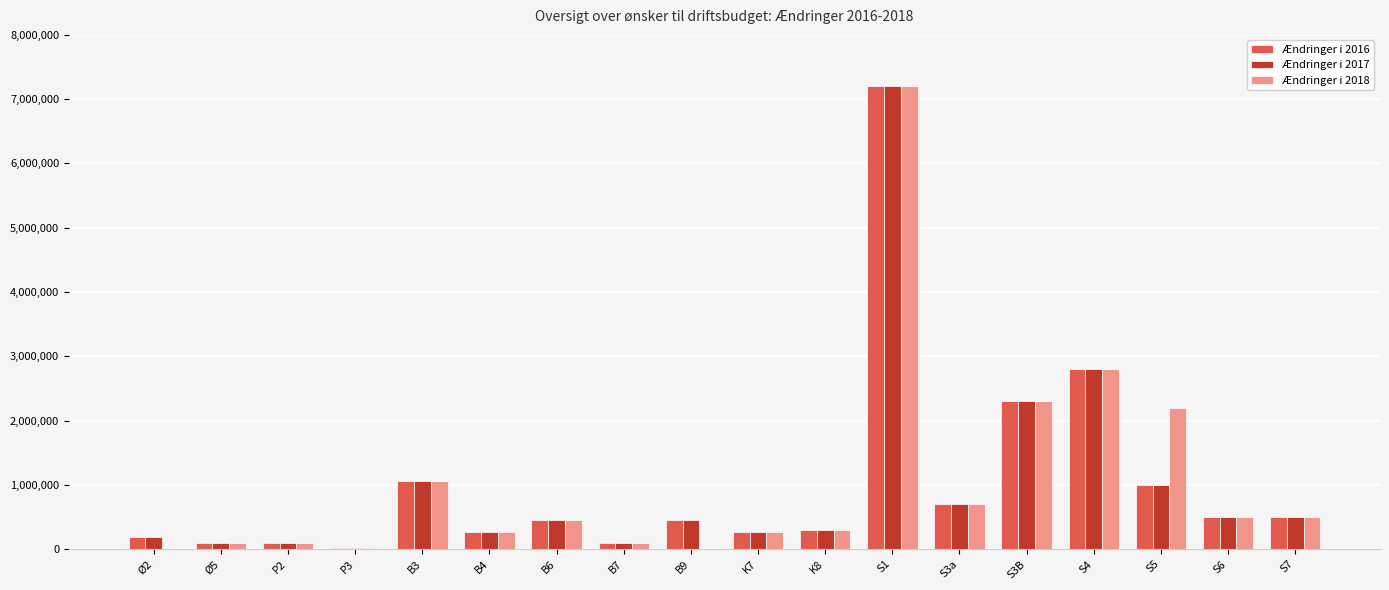

Does the chart contain stacked bars?

No